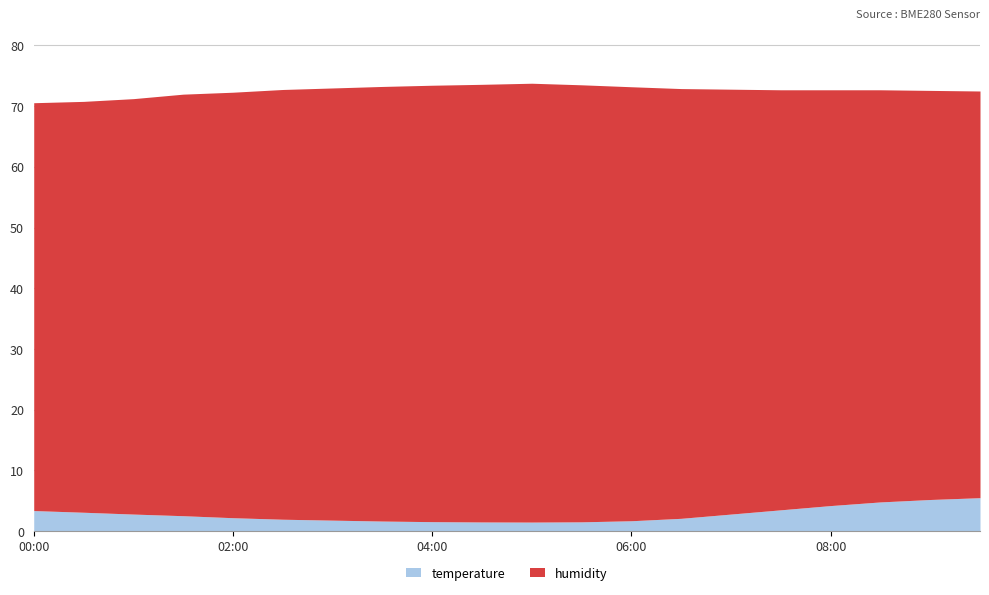

The value of humidity at 01:30 is 99.1. True or false?

False